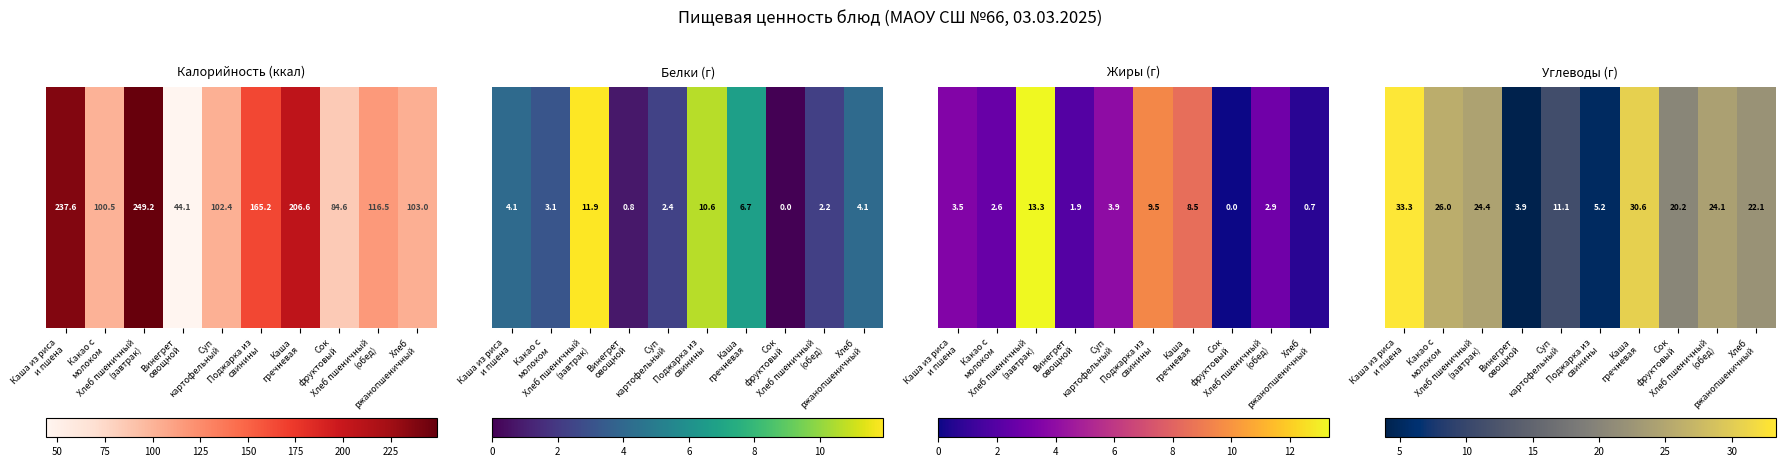

What is the difference between the values at Какао с
молоком and Сок
фруктовый?

5.8